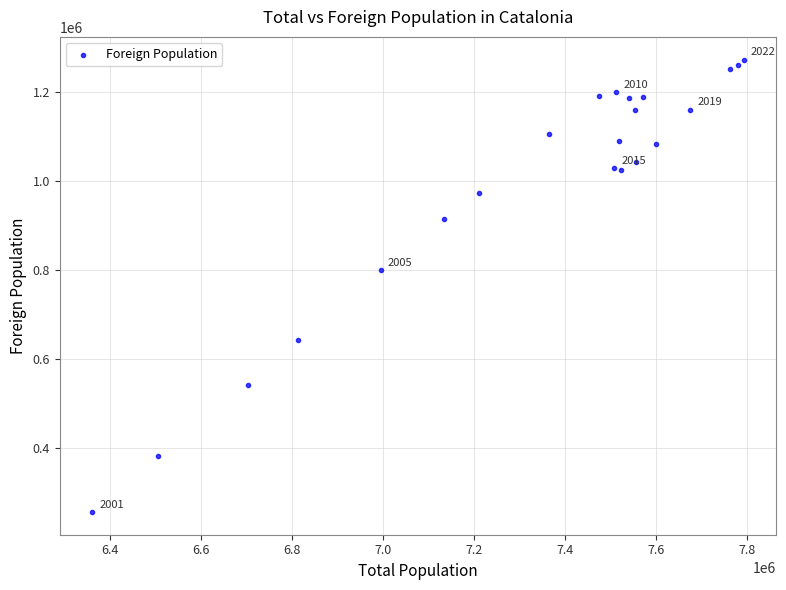

What Y value in the scatter plot is closest to 764565?

798904